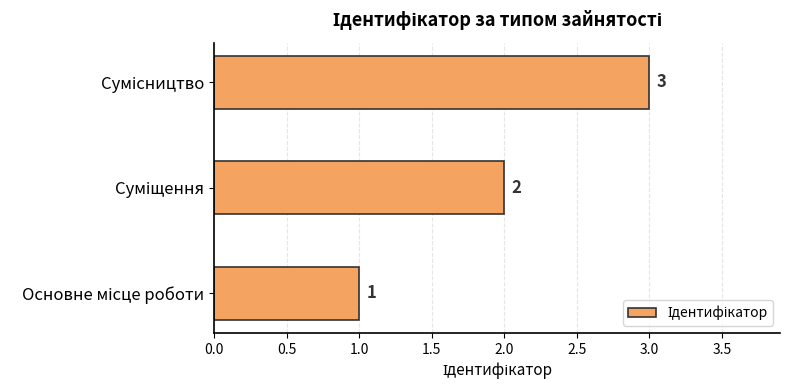

What is the sum of all values?

6